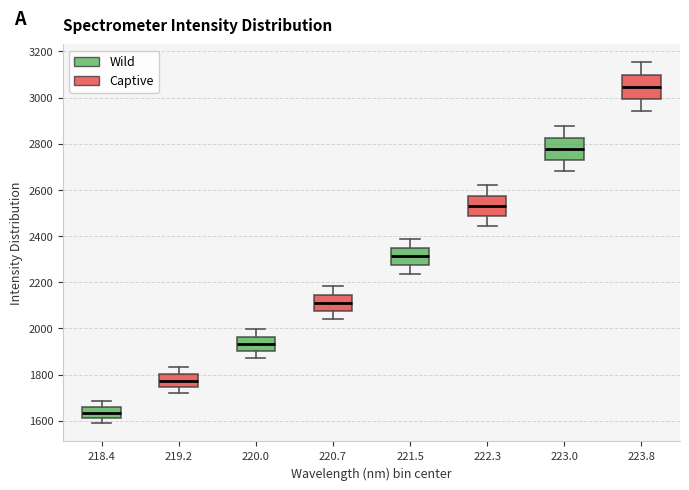

Reading left to right, transcribe this box plot: for each box, give where its median line is, the range the box spans, and where its two whiskers end, as read against the y-axis. The values are not printed on the chart, so give them approximately, as read against the axis.

218.4: median 1640, box 1620 to 1660, whiskers 1580 to 1680
219.2: median 1780, box 1740 to 1800, whiskers 1720 to 1840
220.0: median 1940, box 1900 to 1960, whiskers 1880 to 2000
220.7: median 2120, box 2080 to 2140, whiskers 2040 to 2180
221.5: median 2320, box 2280 to 2340, whiskers 2240 to 2380
222.3: median 2540, box 2480 to 2580, whiskers 2440 to 2620
223.0: median 2780, box 2740 to 2820, whiskers 2680 to 2880
223.8: median 3040, box 3000 to 3100, whiskers 2940 to 3160